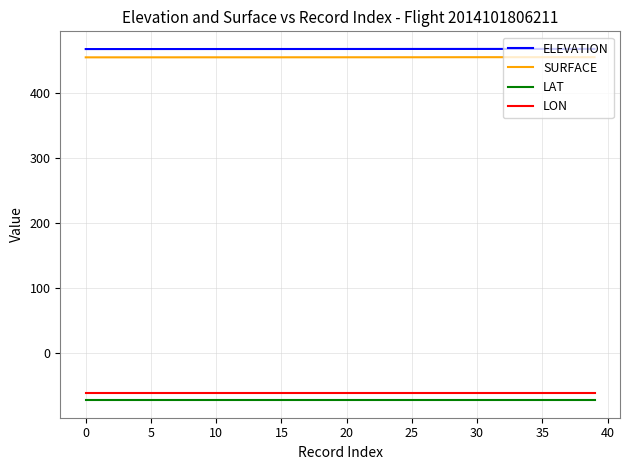

Which series has the widest spread of values?

SURFACE